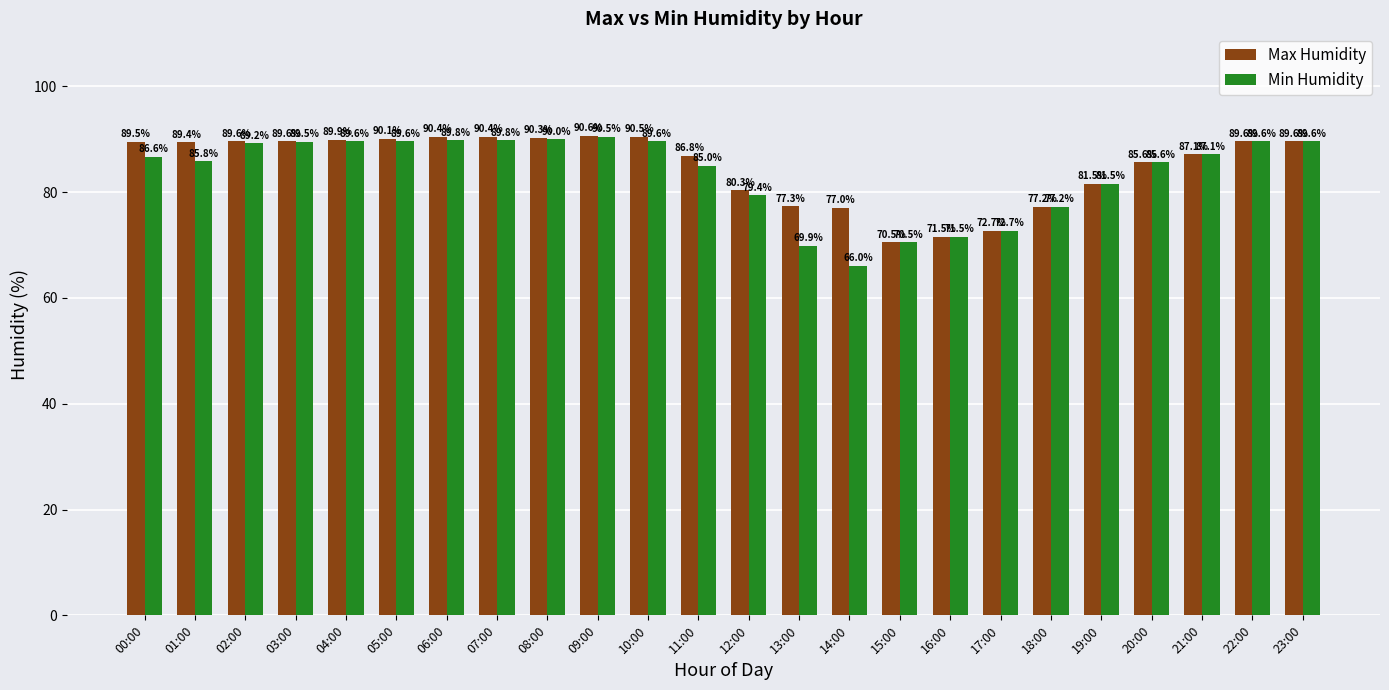

Rank the series by their average value, from highest to lowest.

Max Humidity, Min Humidity